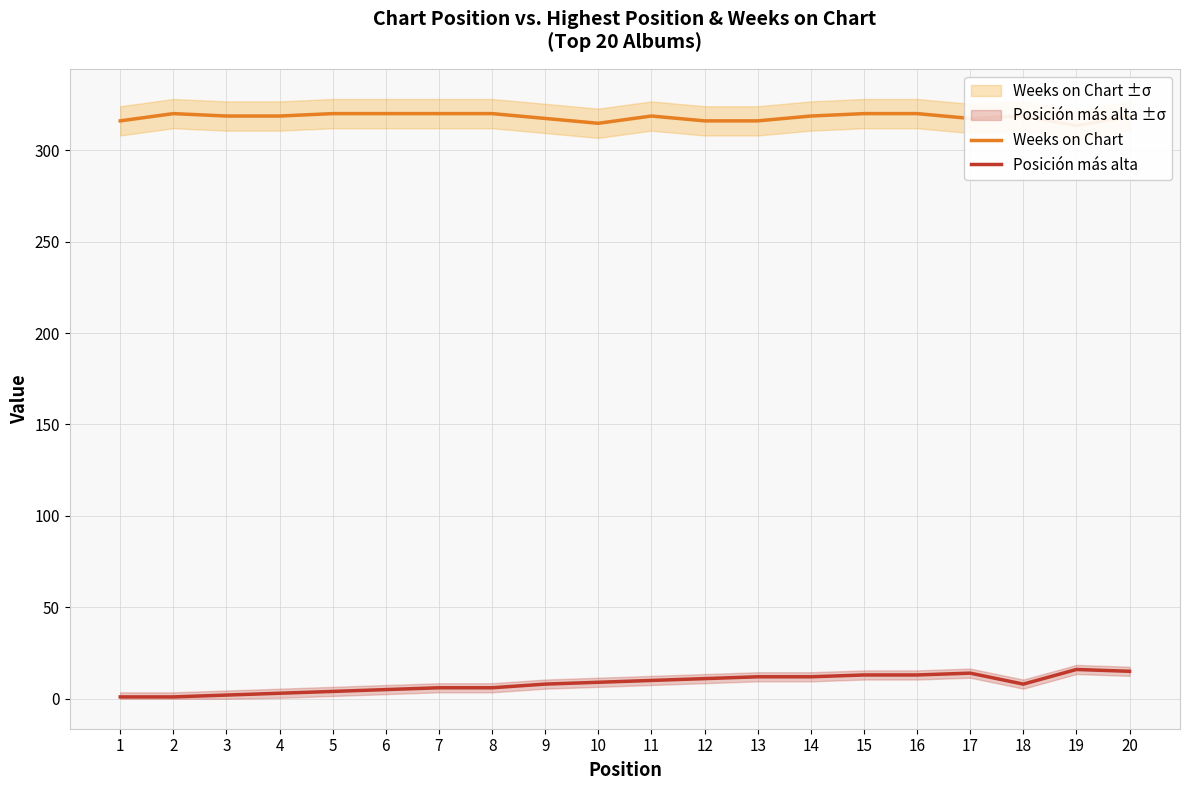

Where does the Weeks on Chart series first go above 318?

2